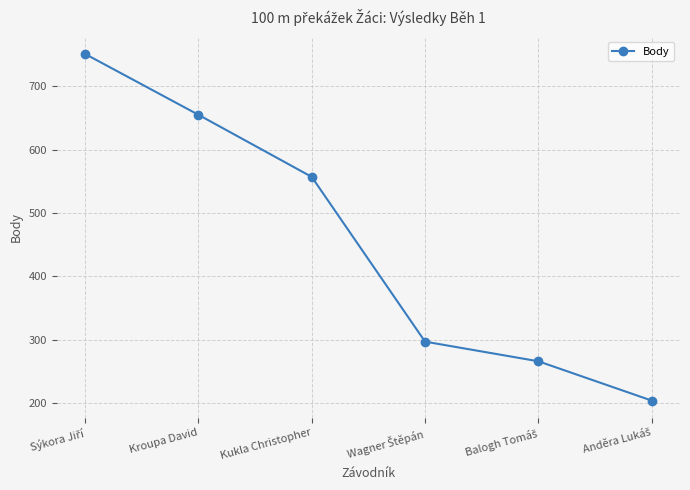

Is this an area chart (filled region under the line)?

No